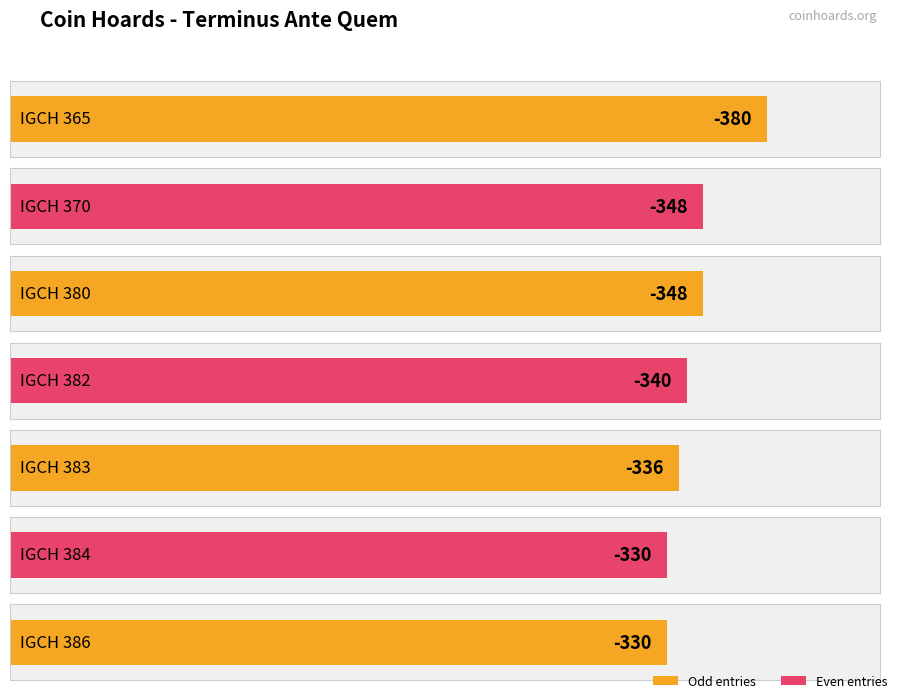

At which label is the value closest to -355?

IGCH 370